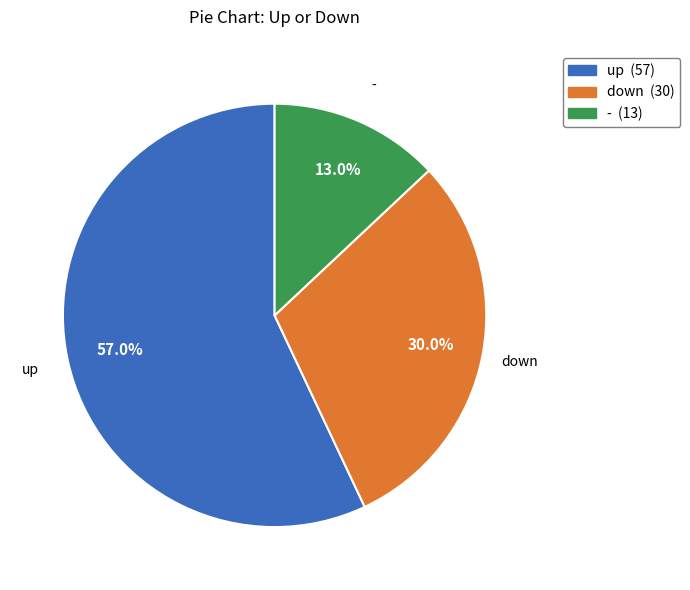

To the nearest percent, what percentage of the pie is -?

13%